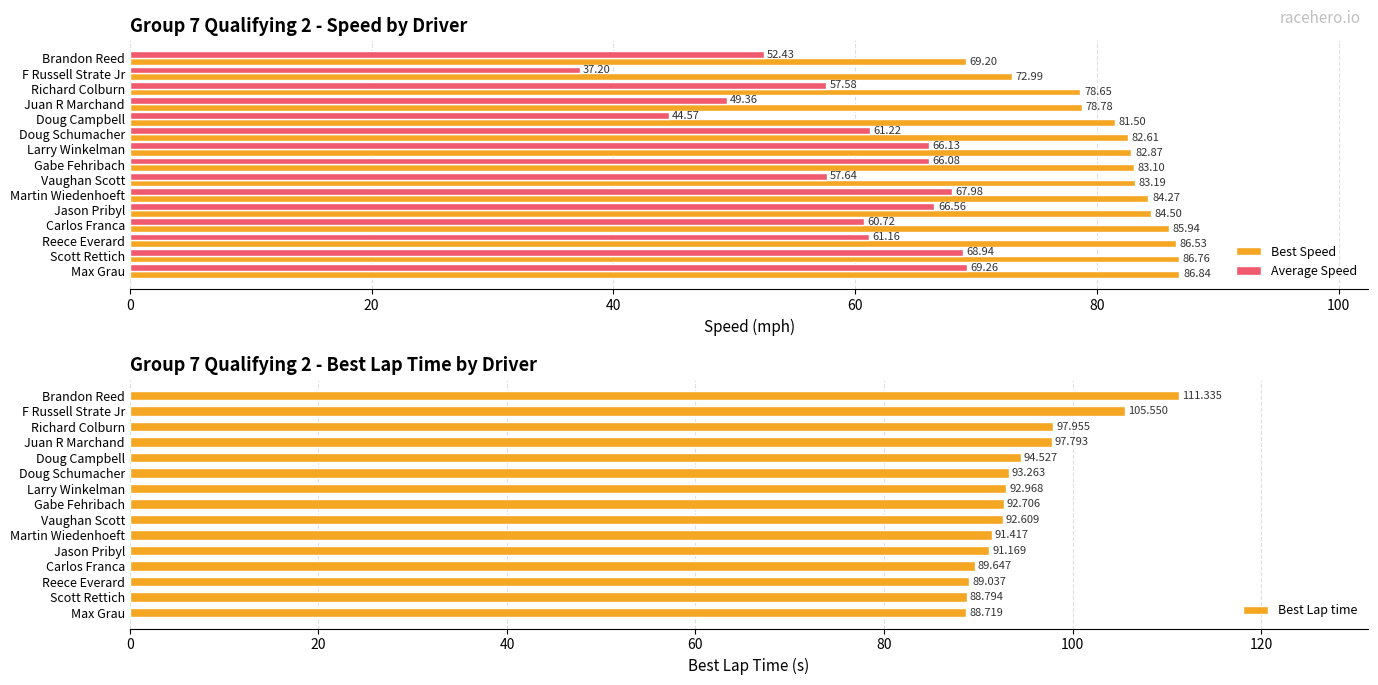

What is the average value of the Best Speed series?

81.8